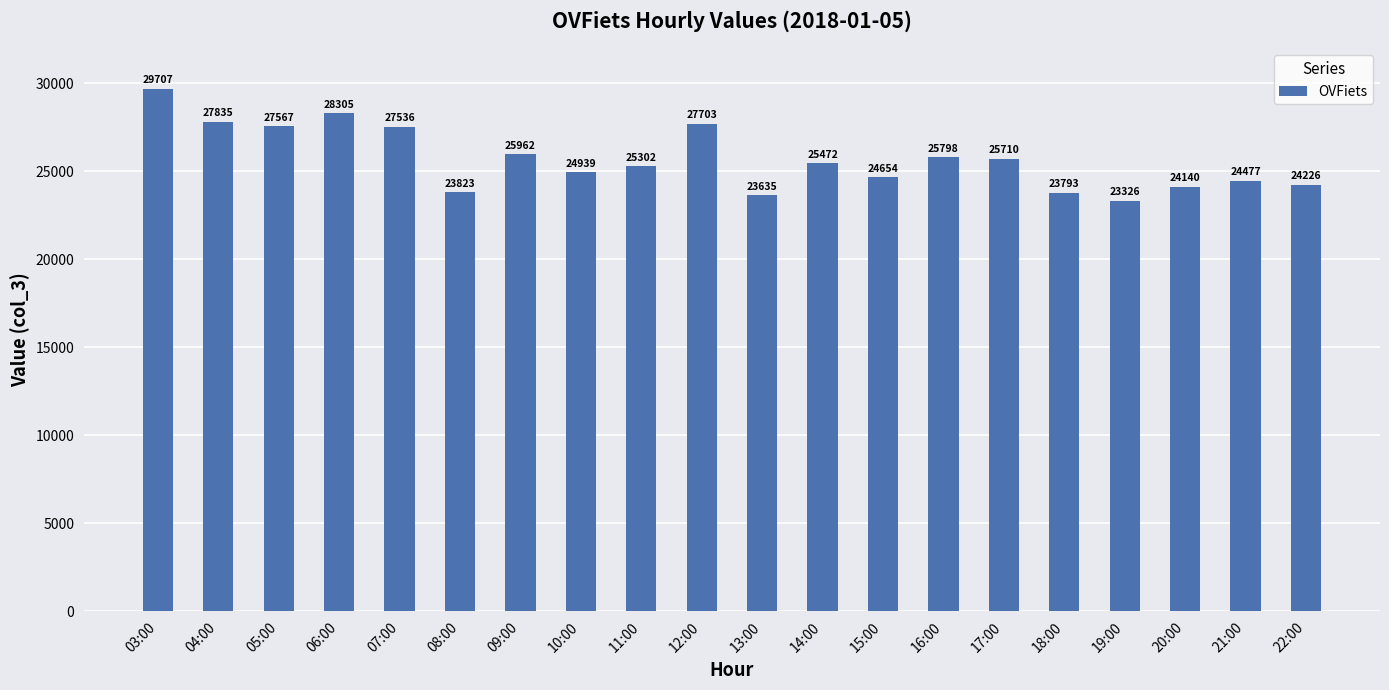

What is the change in value from 09:00 to 10:00?

-1023